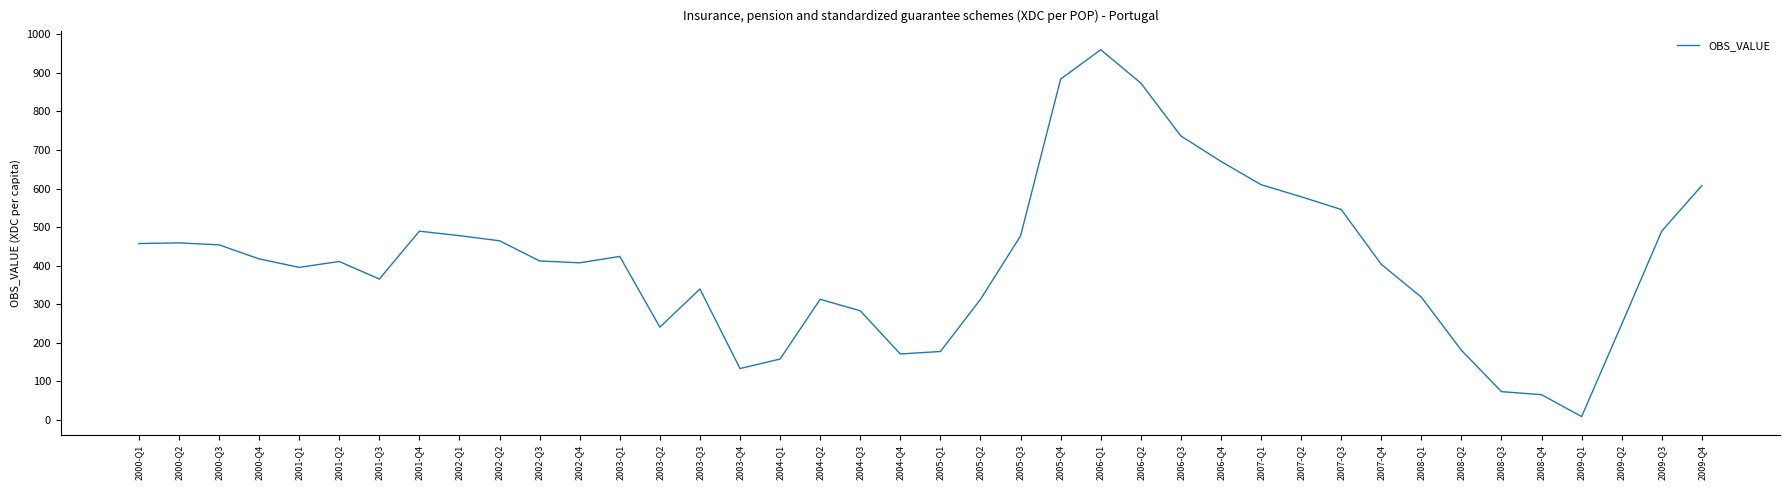

The value at 2006-Q3 is 736.5. True or false?

True